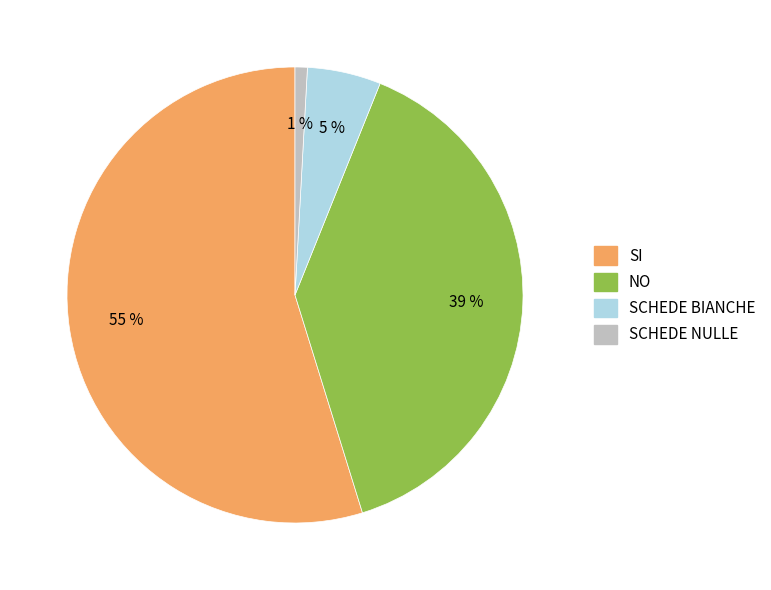

Count the number of slices in the pie.

4